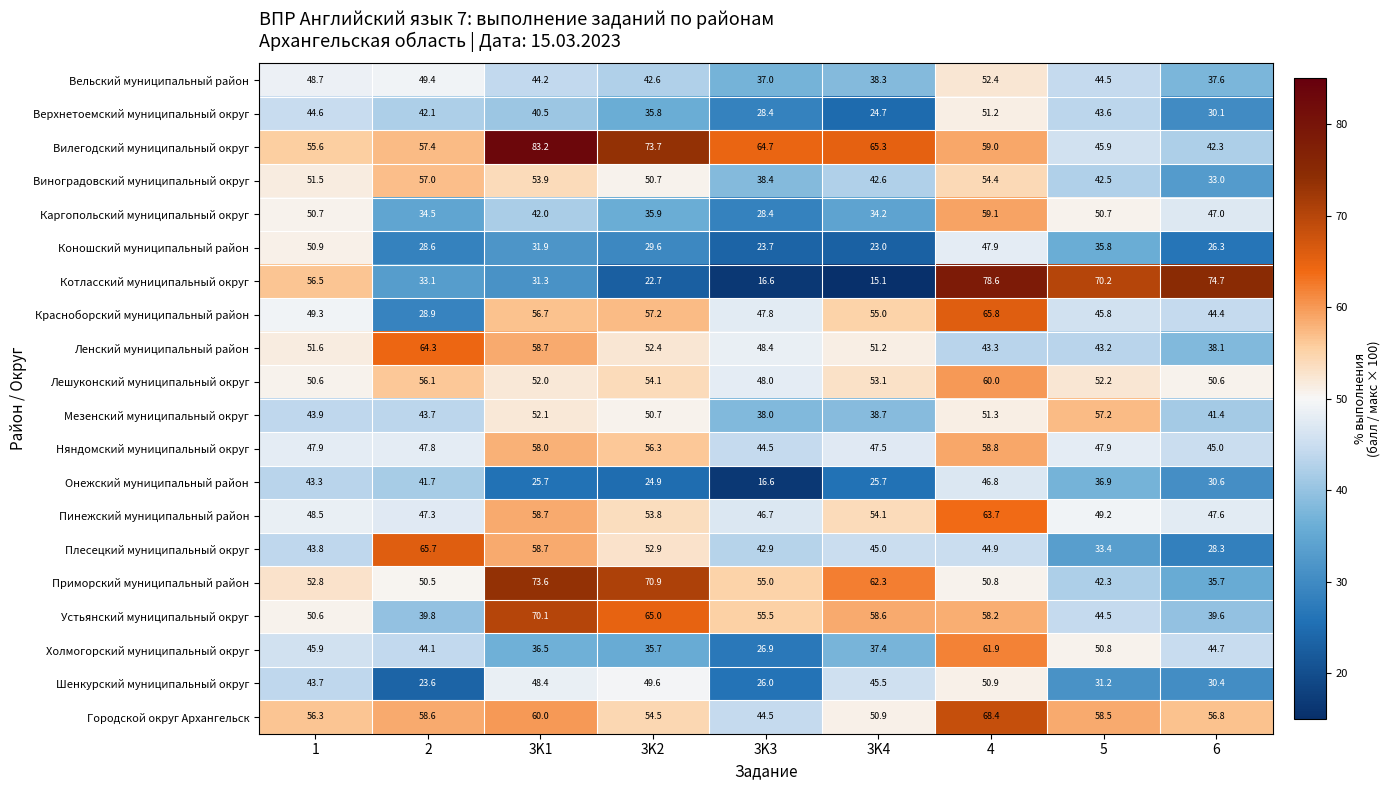

What is the spread (max minus min) of values at 6?

48.4